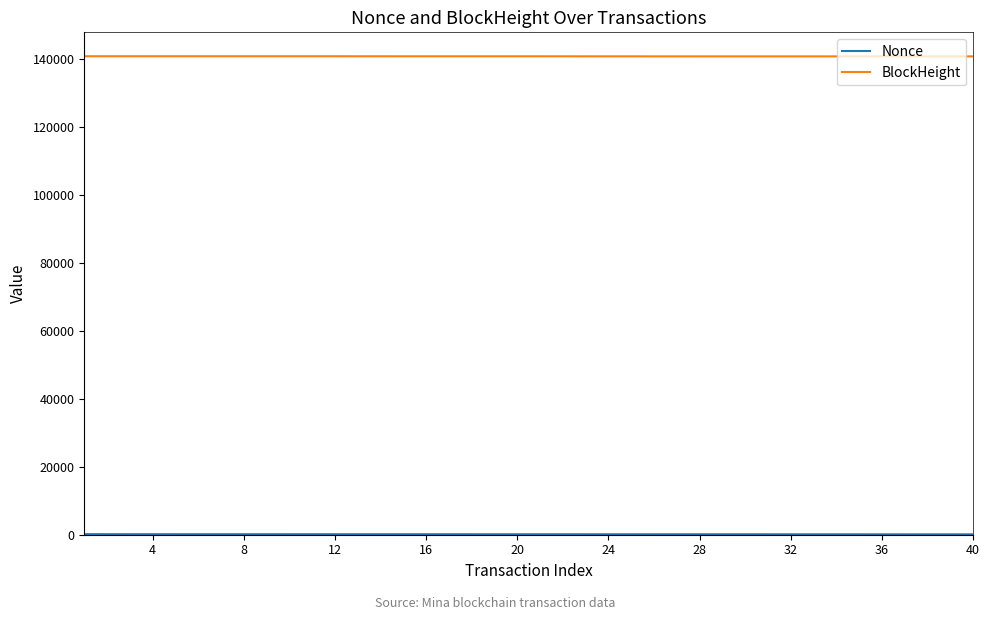

What is the lowest value of the BlockHeight series?

140723